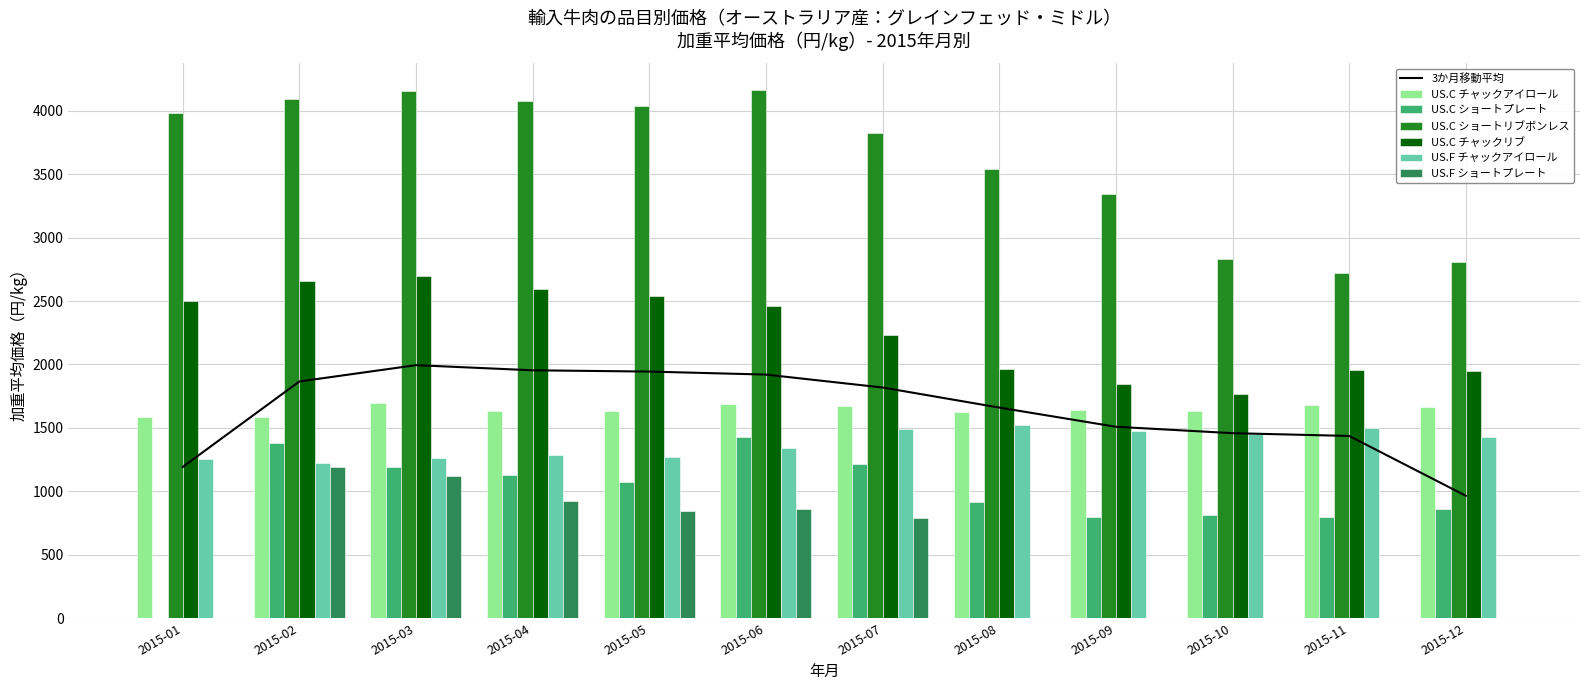

Rank the categories by US.C チャックリブ value from lowest to highest.

2015-10, 2015-09, 2015-12, 2015-11, 2015-08, 2015-07, 2015-06, 2015-01, 2015-05, 2015-04, 2015-02, 2015-03